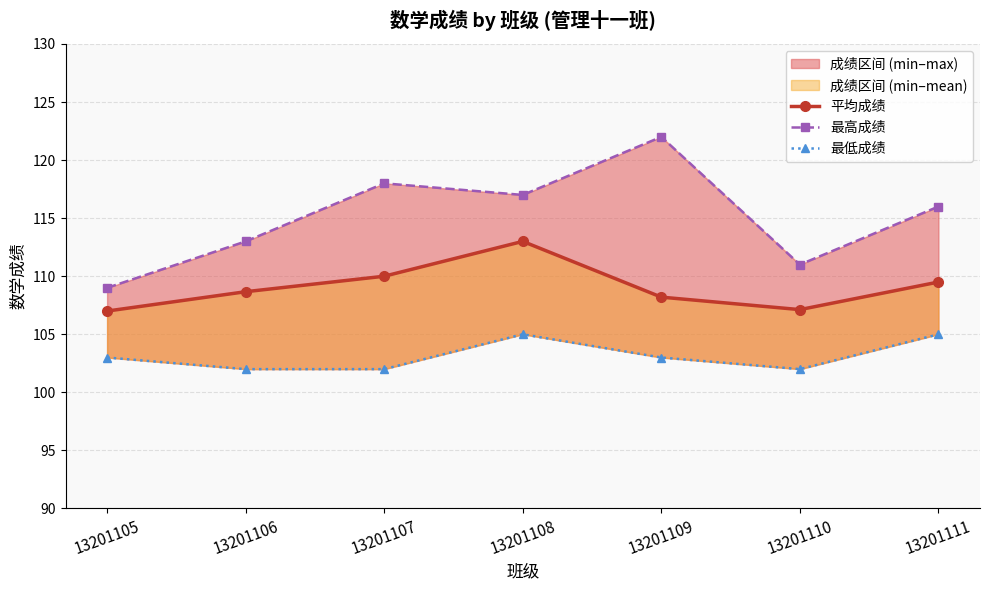

Which category has the highest value across all series?

13201109